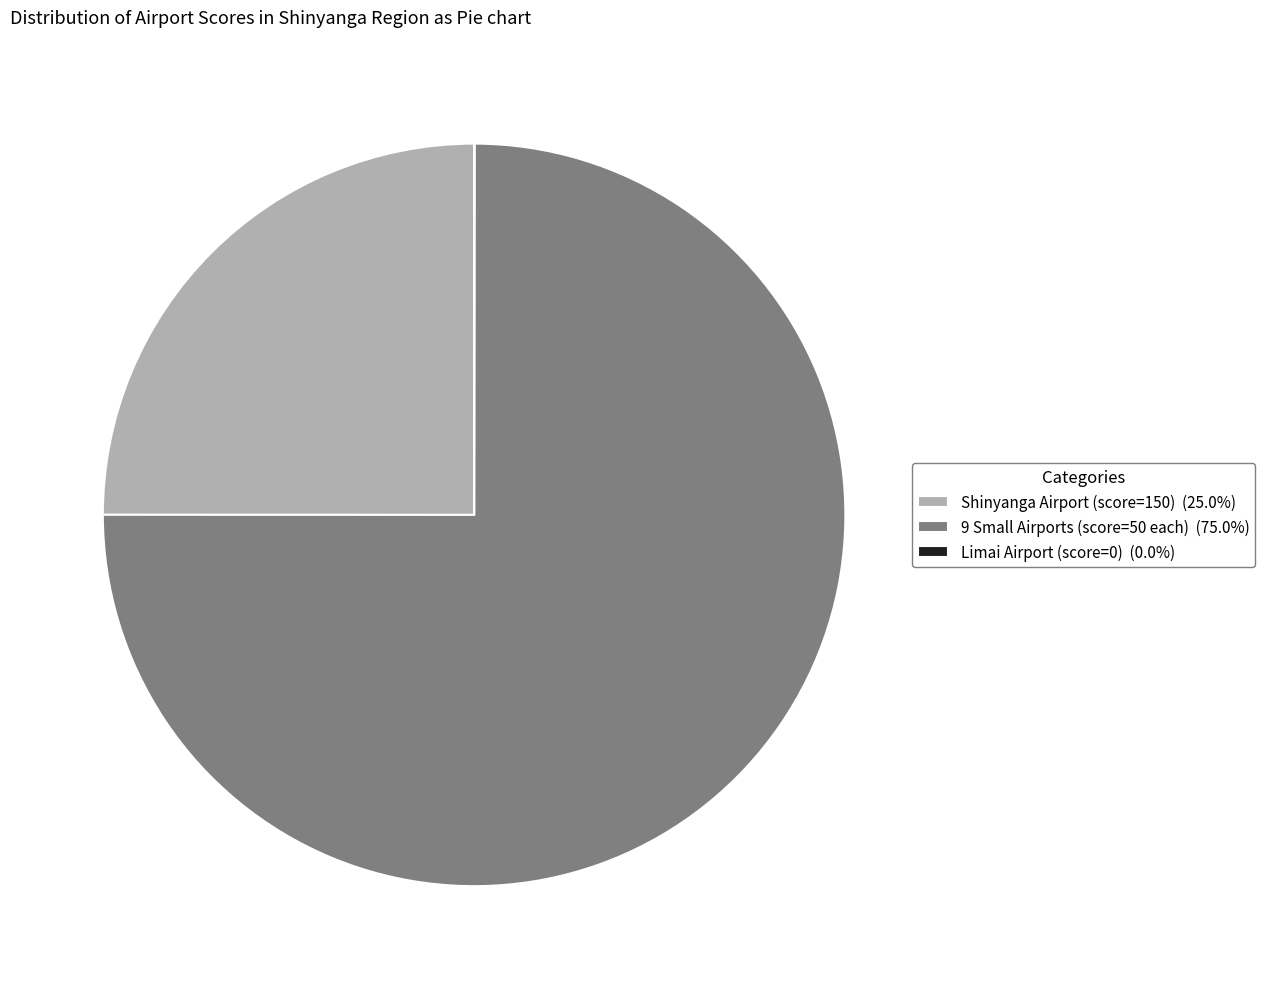

Does any single category account for the majority?

Yes